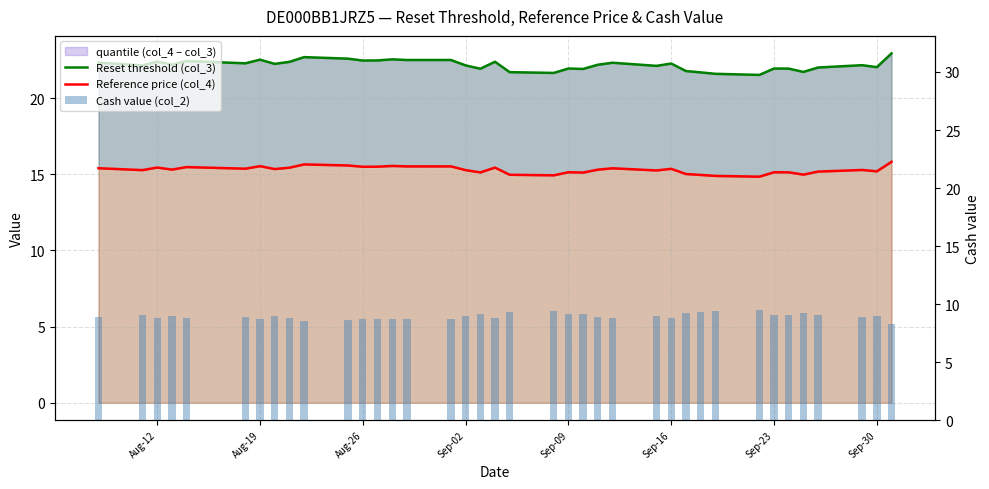

Reading left to right, transcribe all the data shown in this chart.

Reset threshold (col_3): 22.3	22.1	22.4	22.2	22.4	22.3	22.5	22.2	22.4	22.7	22.6	22.5	22.5	22.5	22.5	22.5	22.1	21.9	22.4	21.7	21.6	21.9	21.9	22.2	22.3	22.1	22.3	21.8	21.7	21.6	21.5	21.9	21.9	21.7	22.0	22.2	22.0	22.9
Reference price (col_4): 15.4	15.3	15.4	15.3	15.5	15.4	15.5	15.3	15.4	15.6	15.6	15.5	15.5	15.5	15.5	15.5	15.3	15.1	15.4	15.0	14.9	15.1	15.1	15.3	15.4	15.2	15.4	15.0	15.0	14.9	14.8	15.1	15.1	15.0	15.2	15.3	15.2	15.8
Cash value (col_2): 8.9	9.0	8.8	9.0	8.8	8.9	8.7	8.9	8.8	8.6	8.7	8.8	8.8	8.7	8.7	8.7	9.0	9.2	8.8	9.3	9.4	9.1	9.2	8.9	8.8	9.0	8.8	9.2	9.3	9.4	9.5	9.1	9.1	9.3	9.0	8.9	9.0	8.3